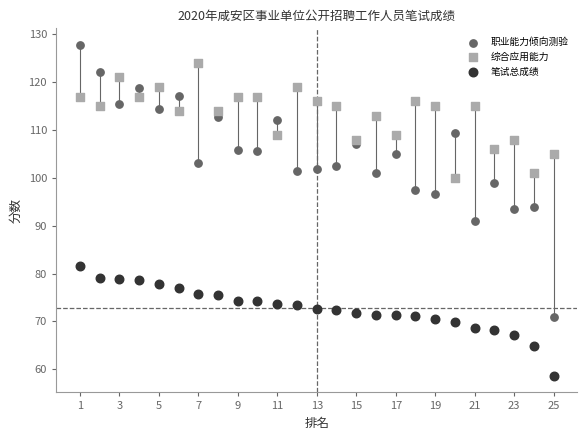

What are all the series names shown in the legend?

职业能力倾向测验, 综合应用能力, 笔试总成绩